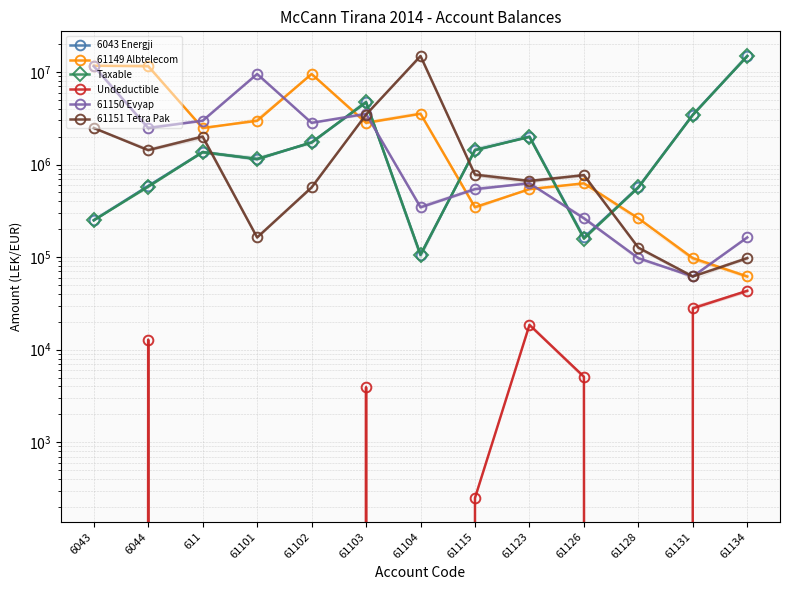

What is the label of the 2nd point from the right?

61131